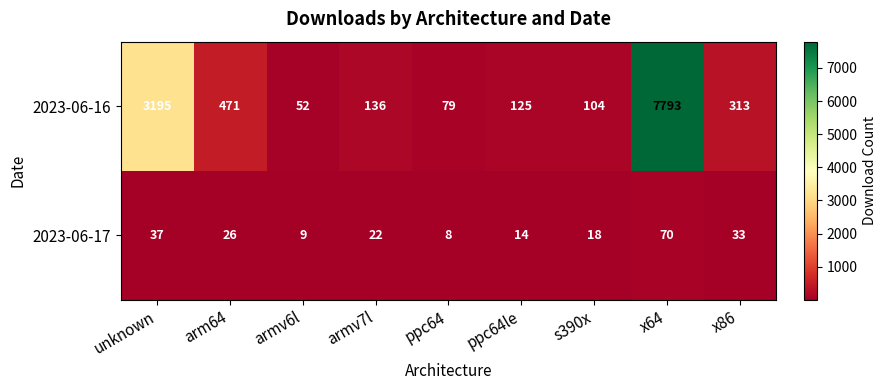

What is the minimum value shown in the chart?

8